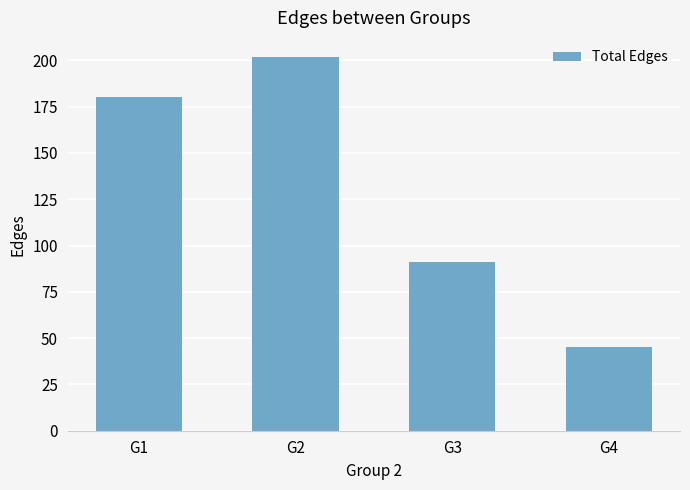

True or false: the data shows 91 at G3.

True